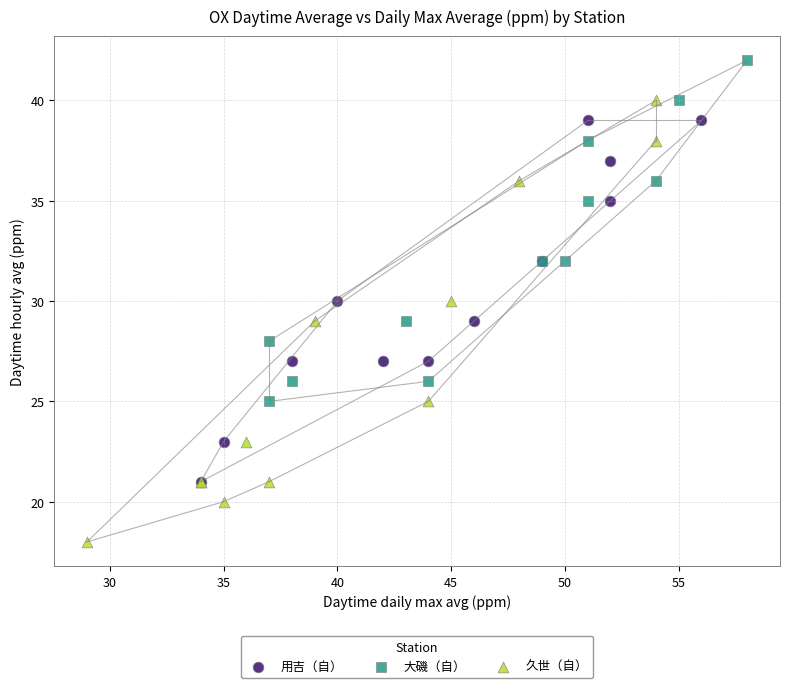

Which series reaches the maximum Y coordinate?

大磯（自）